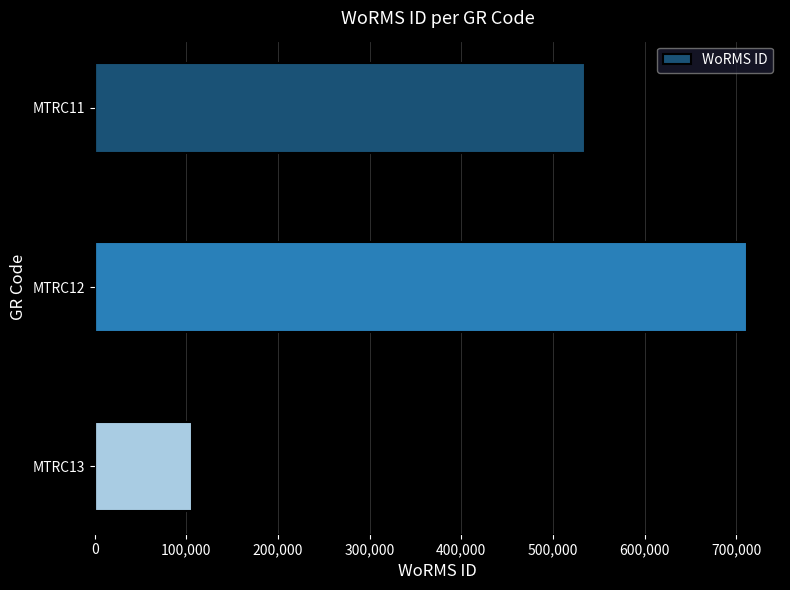

How many values are below 535477?

1